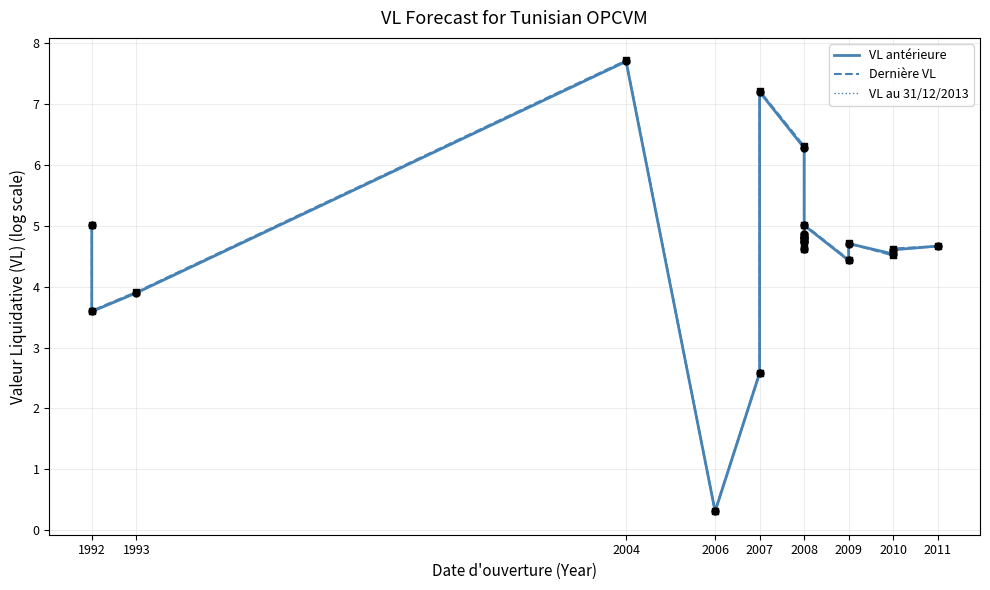

Which series reaches the maximum Y coordinate?

Dernière VL